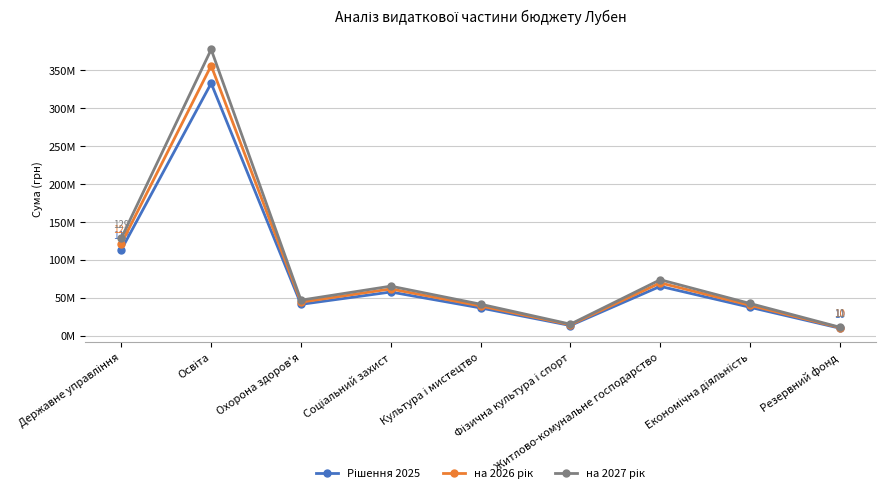

At which category does Рішення 2025 reach its first local peak?

Освіта